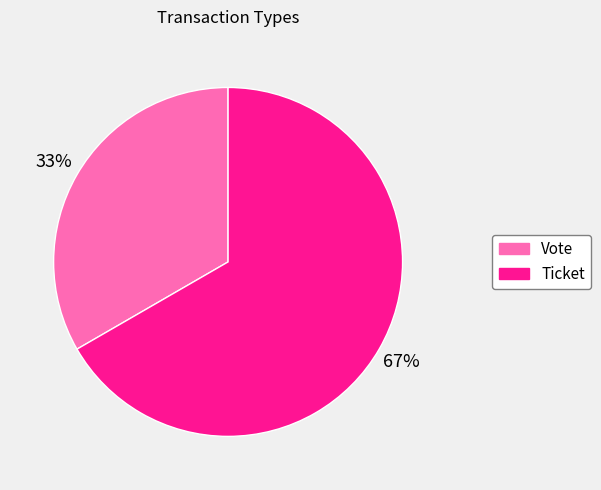

Combined, do Ticket and Vote account for over 50%?

Yes